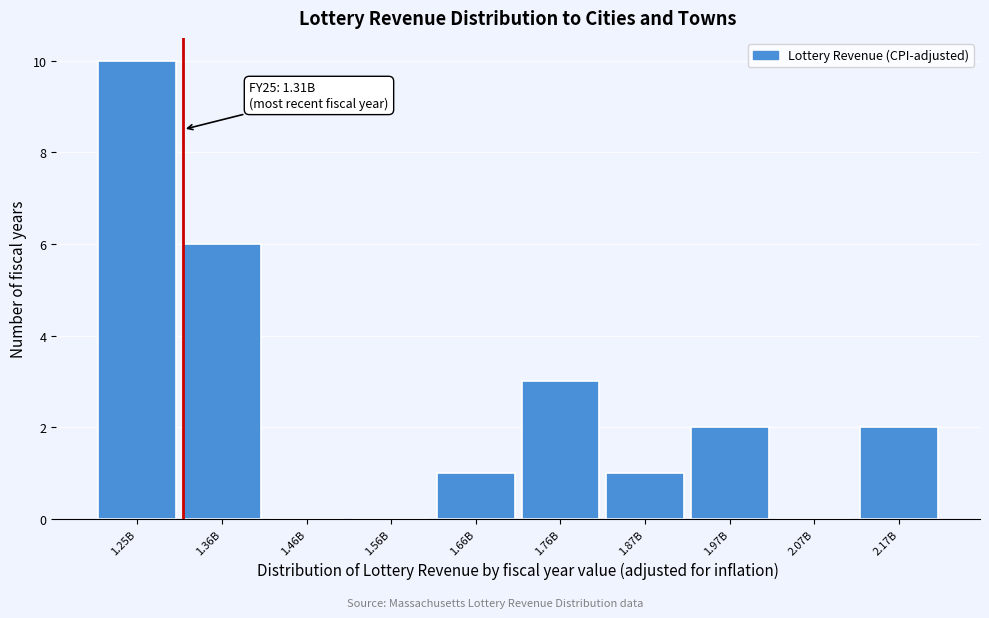

Reading right to left, transcribe all the data shown in this chart.

2.17B=2	2.07B=0	1.97B=2	1.87B=1	1.76B=3	1.66B=1	1.56B=0	1.46B=0	1.36B=6	1.25B=10